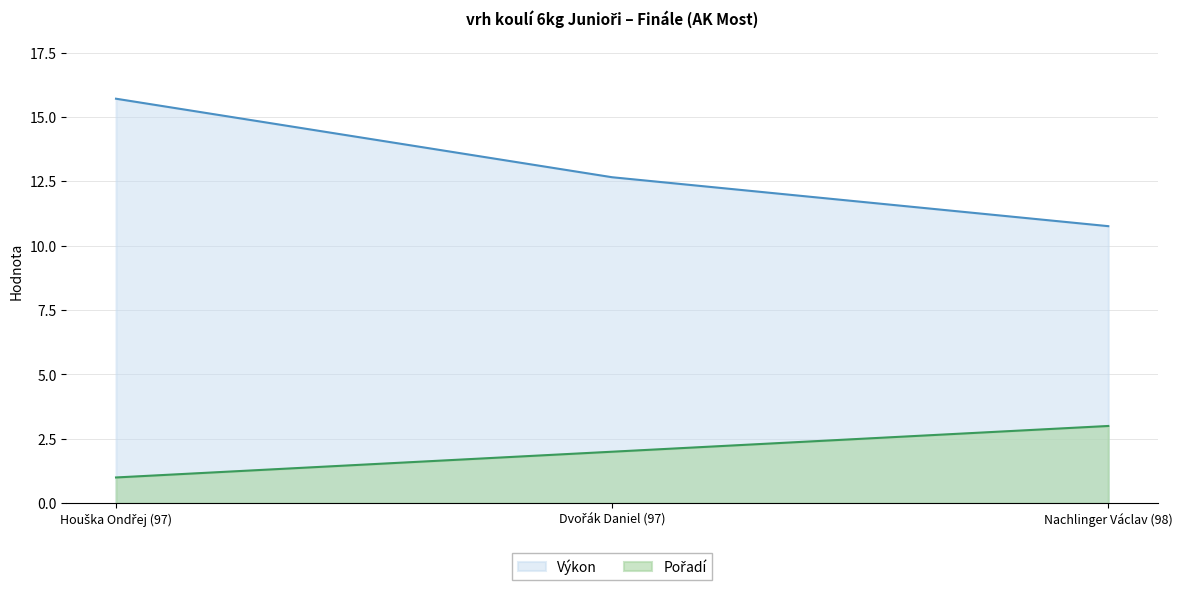

Rank the series by their average value, from lowest to highest.

Pořadí, Výkon